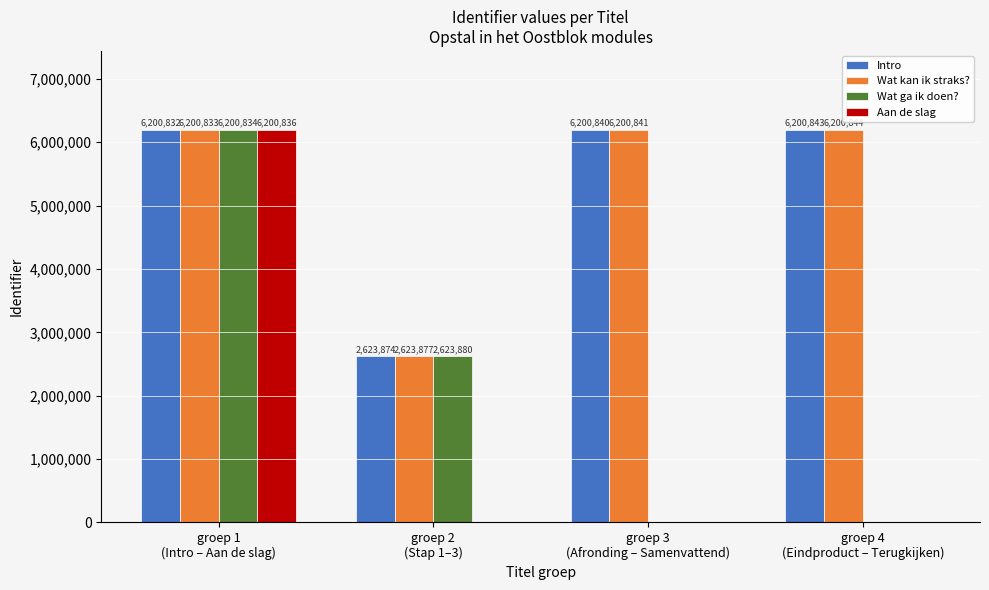

Which series has the largest total across all categories?

Wat kan ik straks?